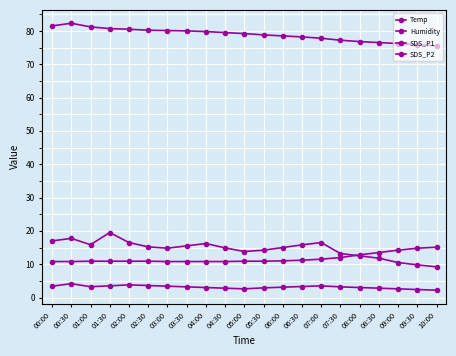

True or false: SDS_P1 has more than 0 interior local peaks.

True